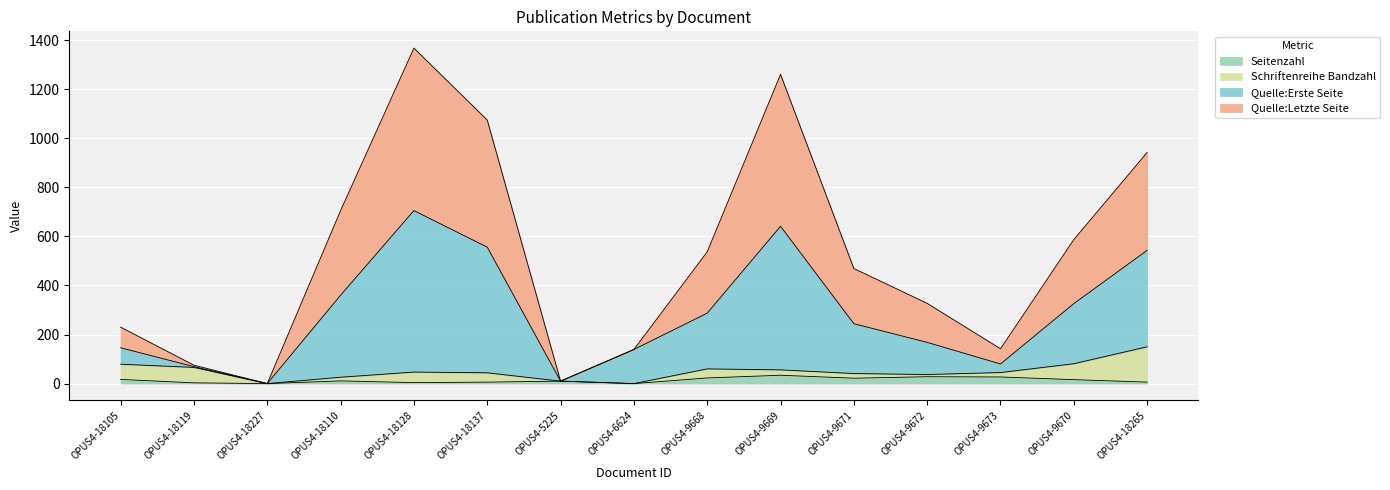

What are all the series names shown in the legend?

Seitenzahl, Schriftenreihe Bandzahl, Quelle:Erste Seite, Quelle:Letzte Seite